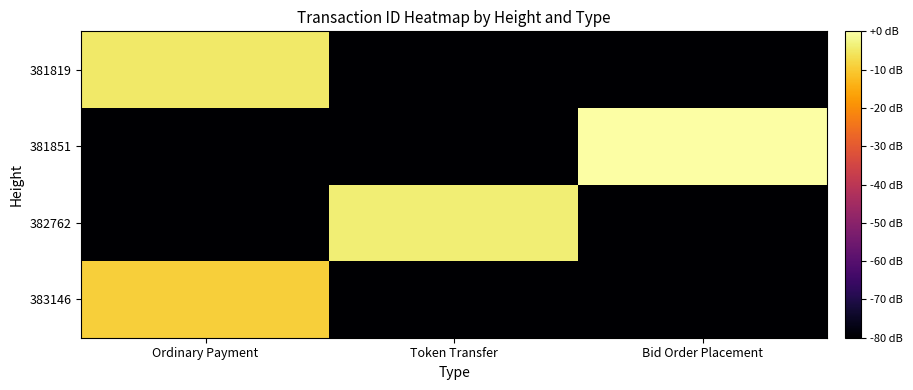

What is the minimum value shown in the chart?

-80.0